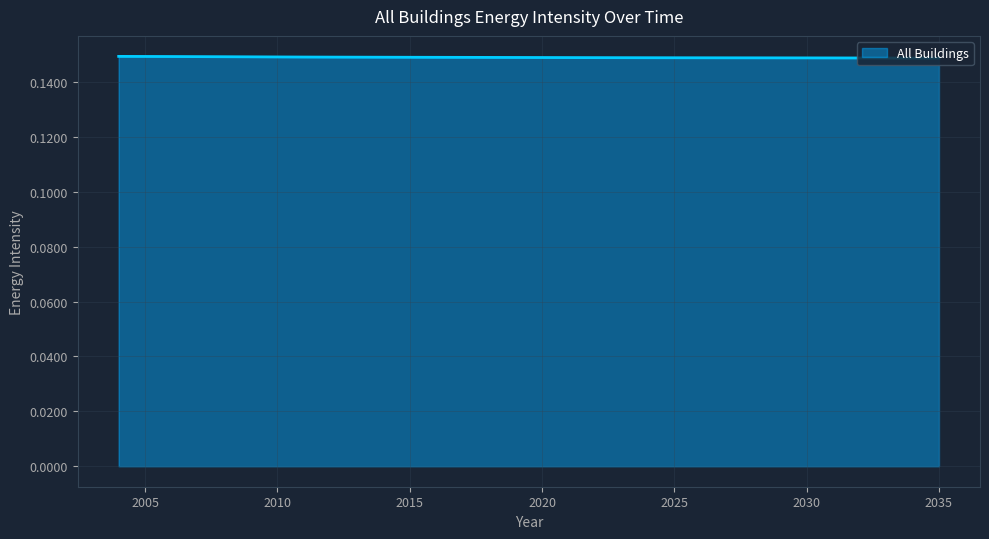

Which category has the highest value across all series?

2004